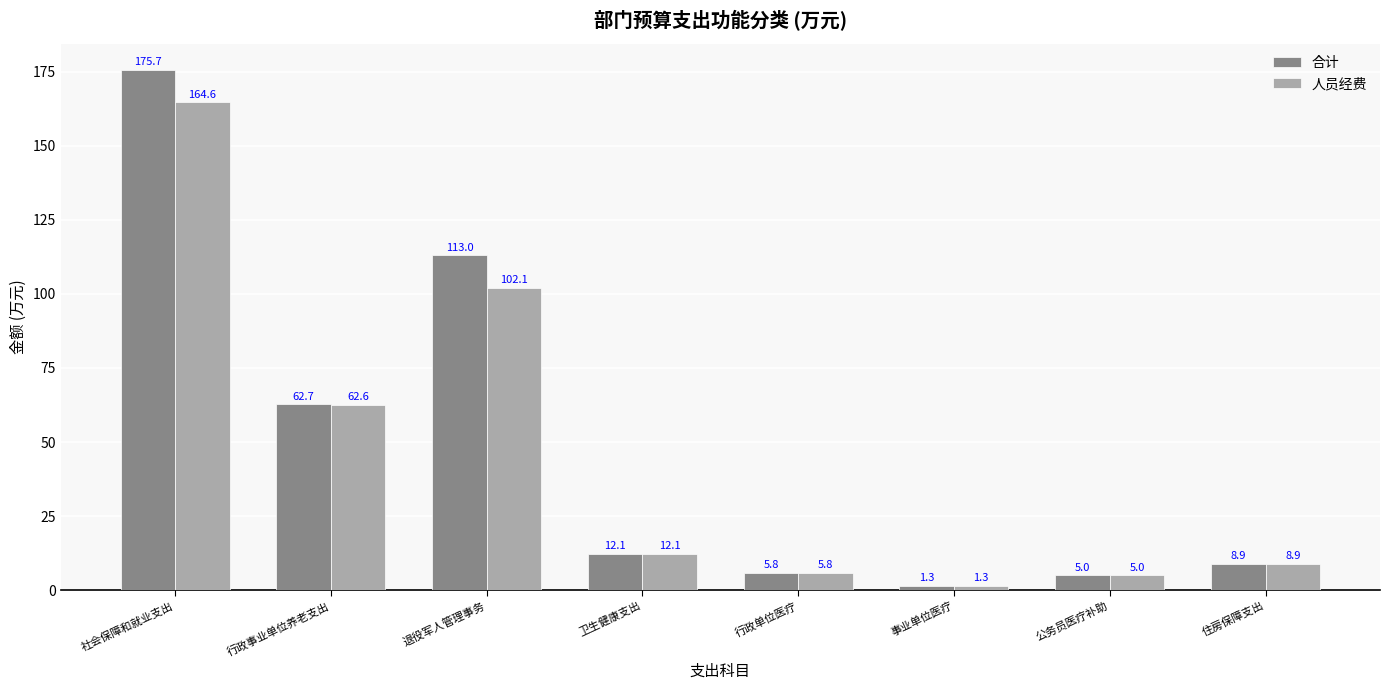

What is the total value across all series at 退役军人管理事务?

215.0